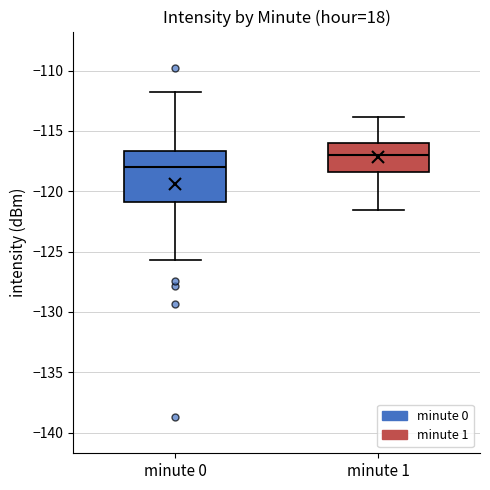

Which box has the lowest median line?

minute 0